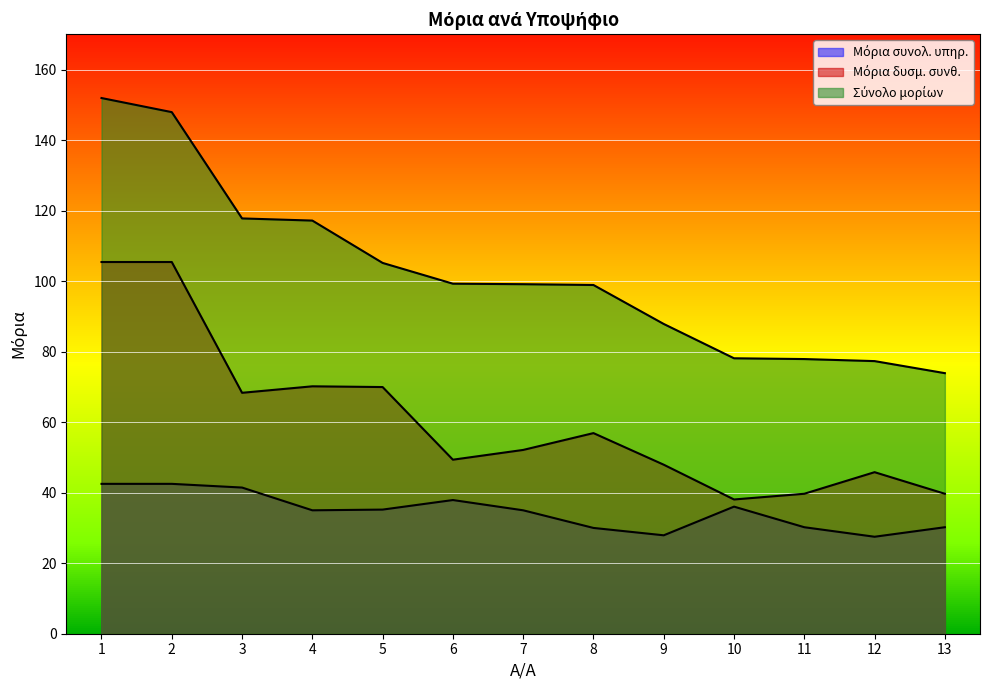

Which series has the largest total across all categories?

Σύνολο μορίων